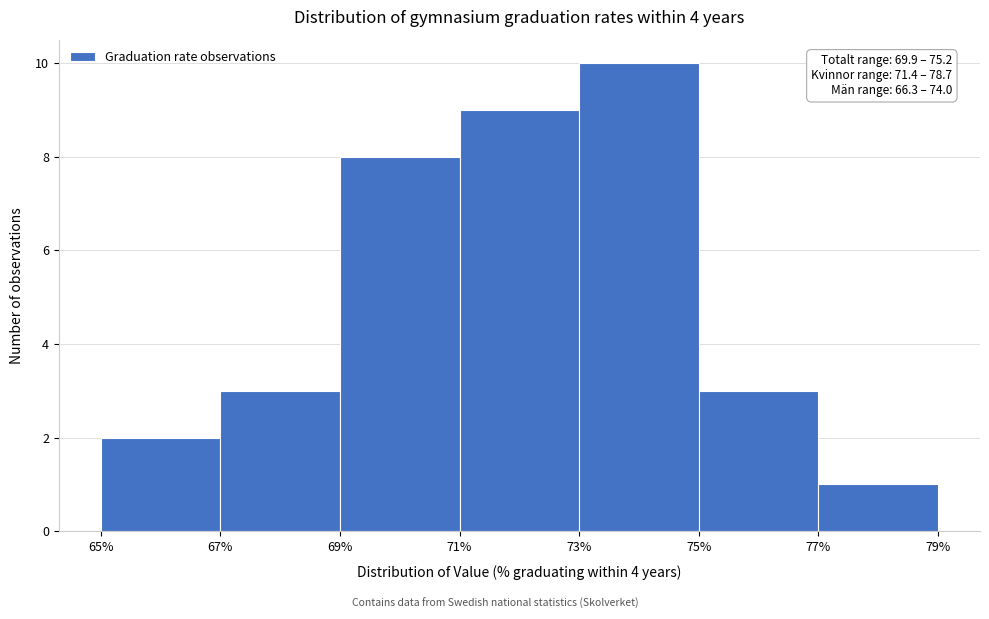

Which range on the x-axis has the tallest bar?

73% to 75%